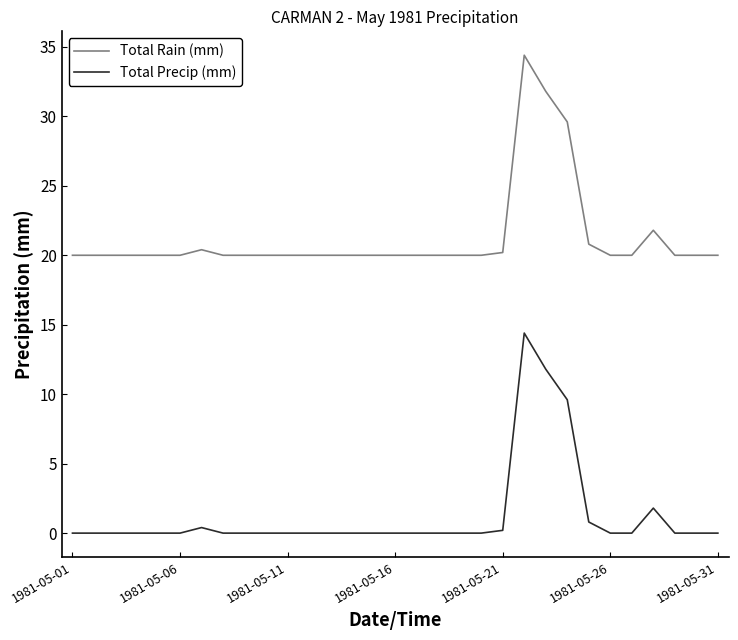

True or false: Total Precip (mm) and Total Rain (mm) intersect in this chart.

False